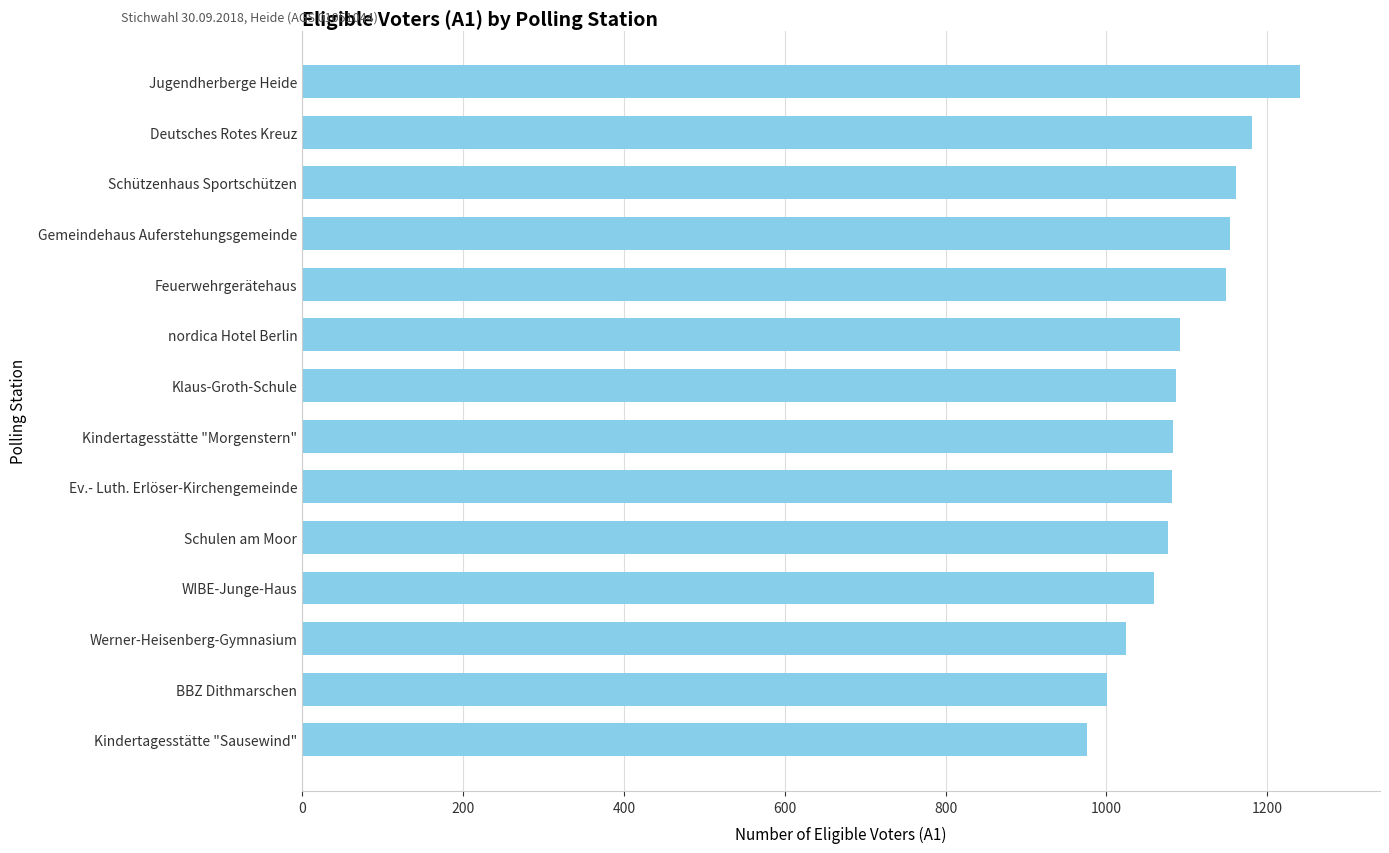

What is the sum of all values?

15367